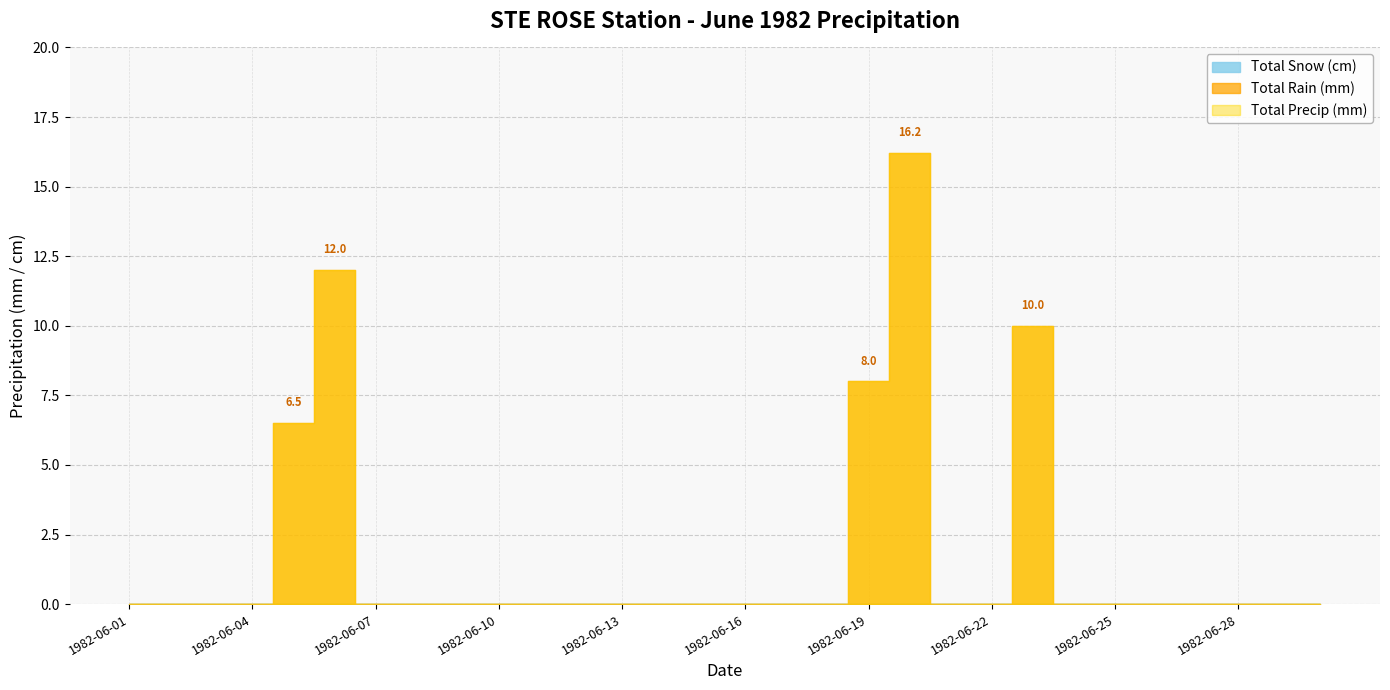

Does the chart have visible grid lines?

Yes